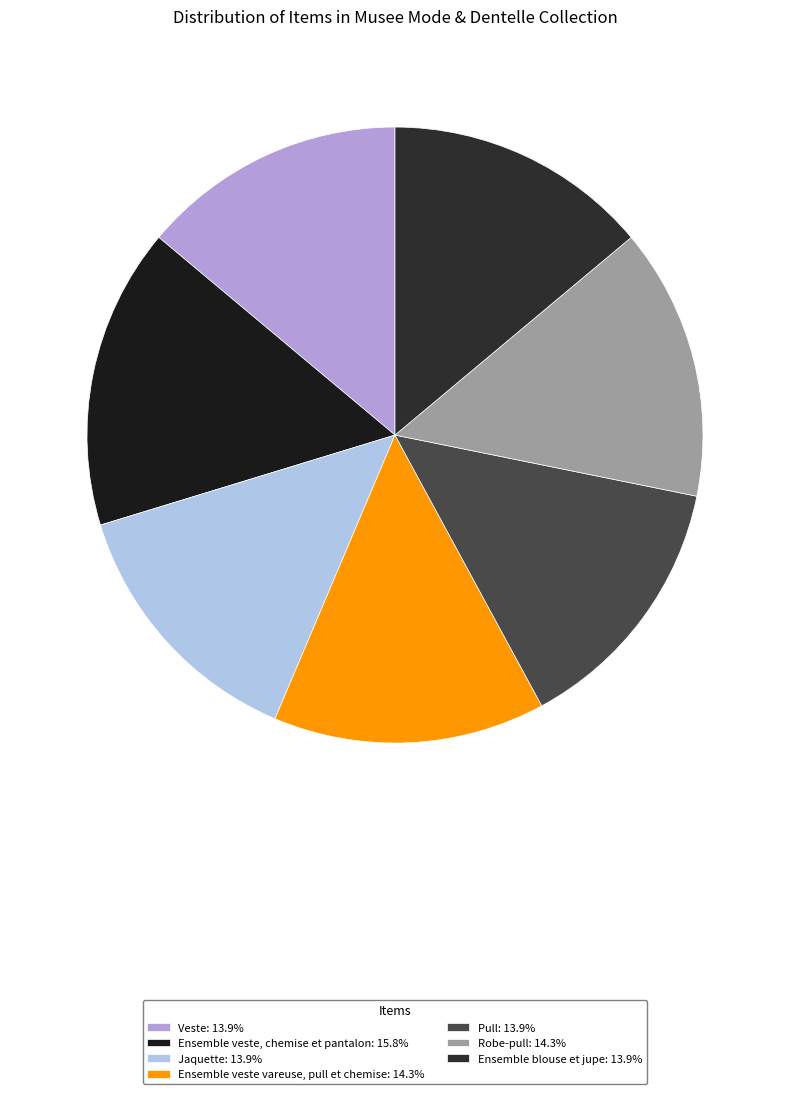

Does Ensemble veste vareuse, pull et chemise represent more than half of the total?

No